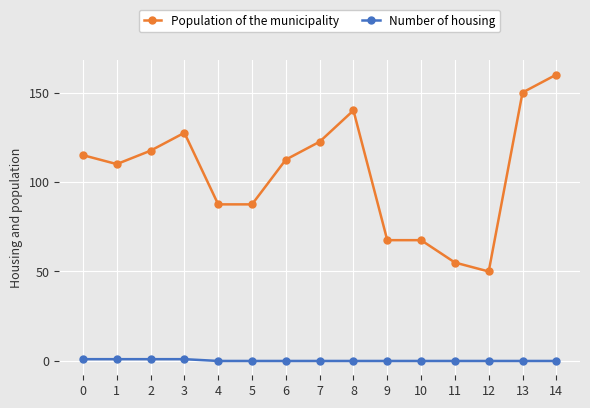

What are all the series names shown in the legend?

Population of the municipality, Number of housing